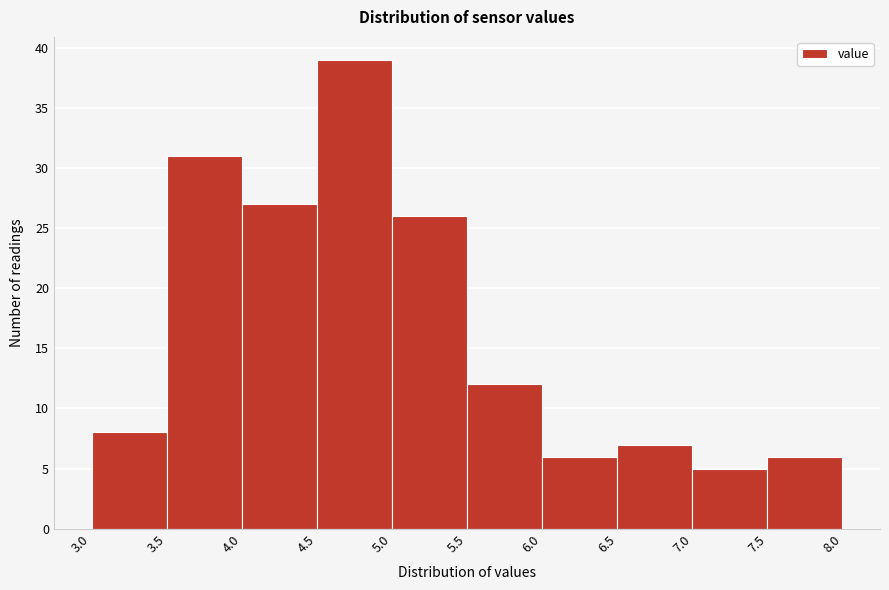

What is the height of the bar covering 7.0 to 7.5 on the x-axis? The values are not printed on the chart, so give them approximately, as read against the axis.

5